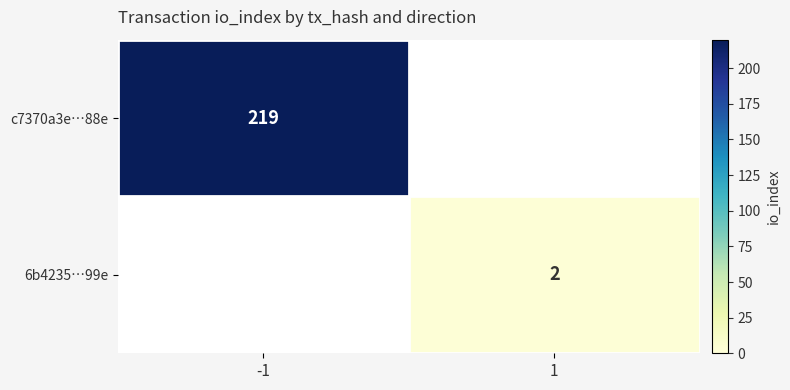

Between 1 and -1, which is larger?

-1